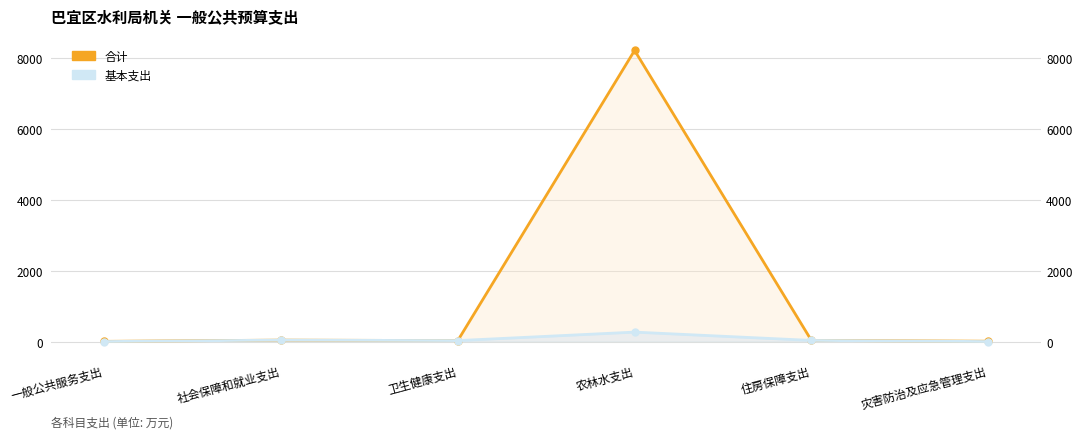

How many data points does each series have?

6